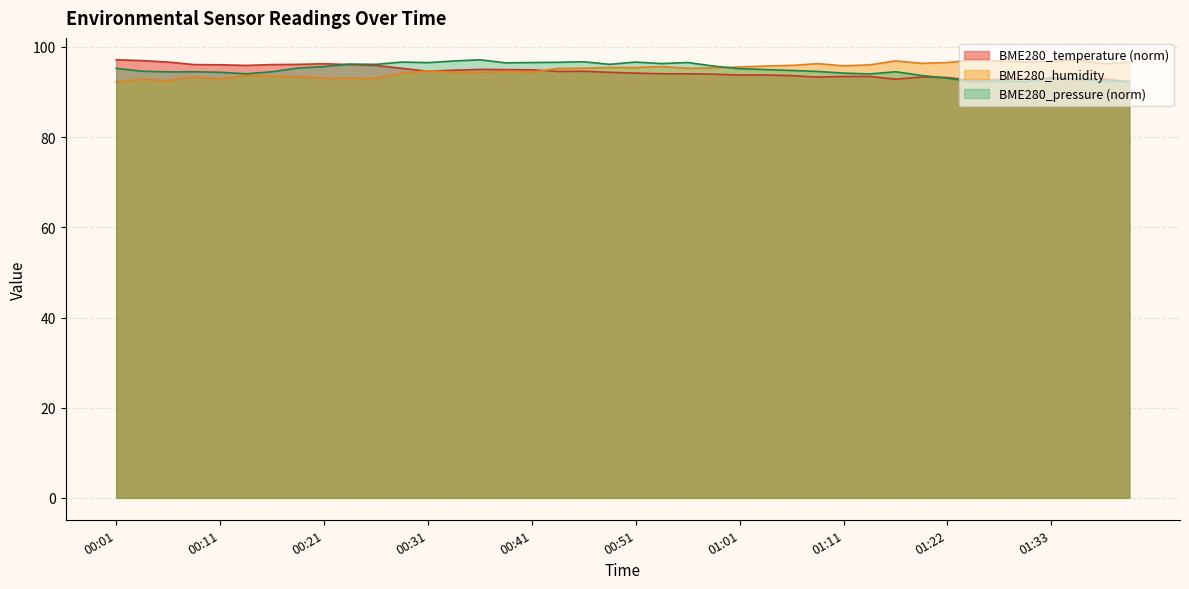

What is the value of the BME280_humidity point at the 32nd from the left?

96.4